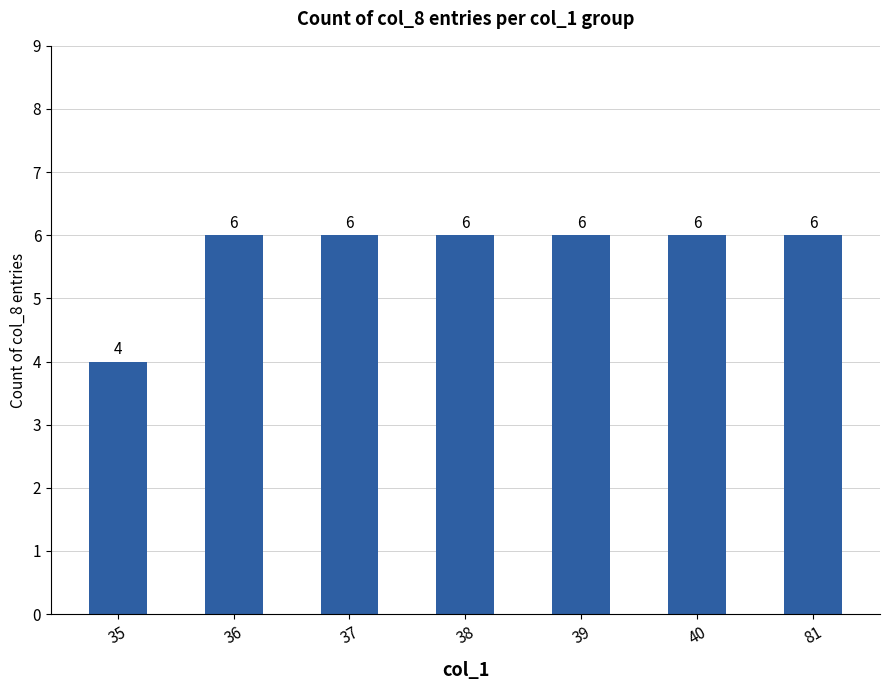

What is the change in value from 35 to 37?

+2